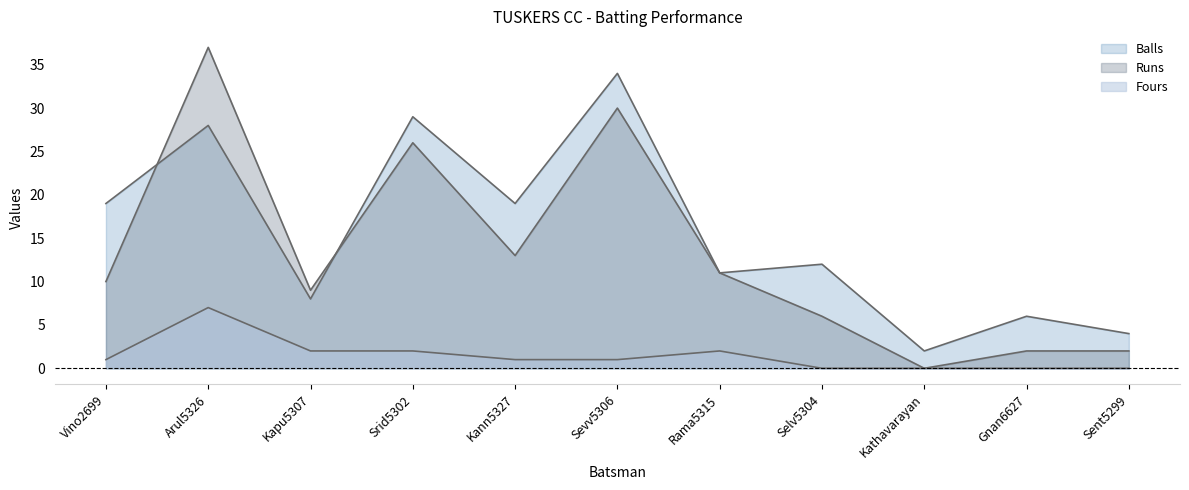

True or false: Fours and Runs cross at least once.

False